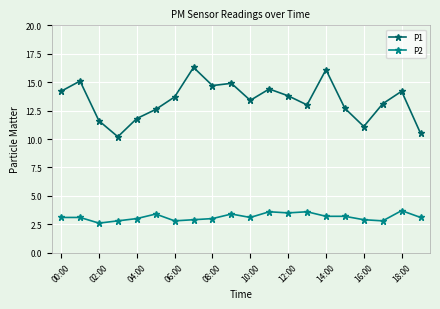

What is the smallest value displayed?

2.6